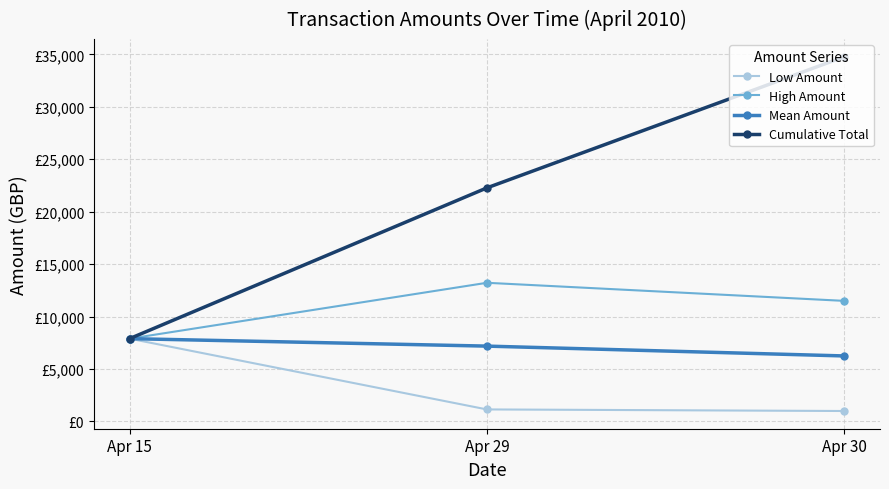

Rank the categories by Low Amount value from highest to lowest.

Apr 15, Apr 29, Apr 30